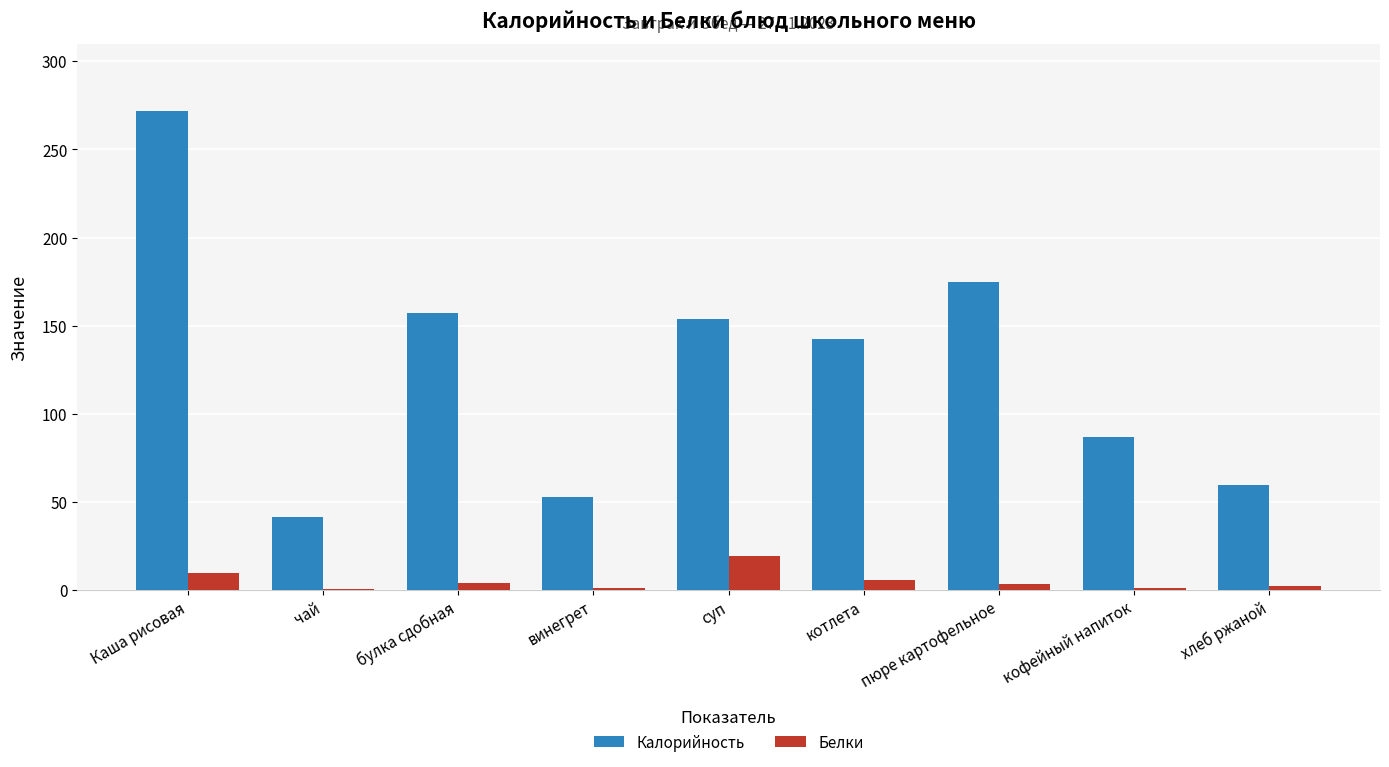

What is the maximum value shown in the chart?

272.0